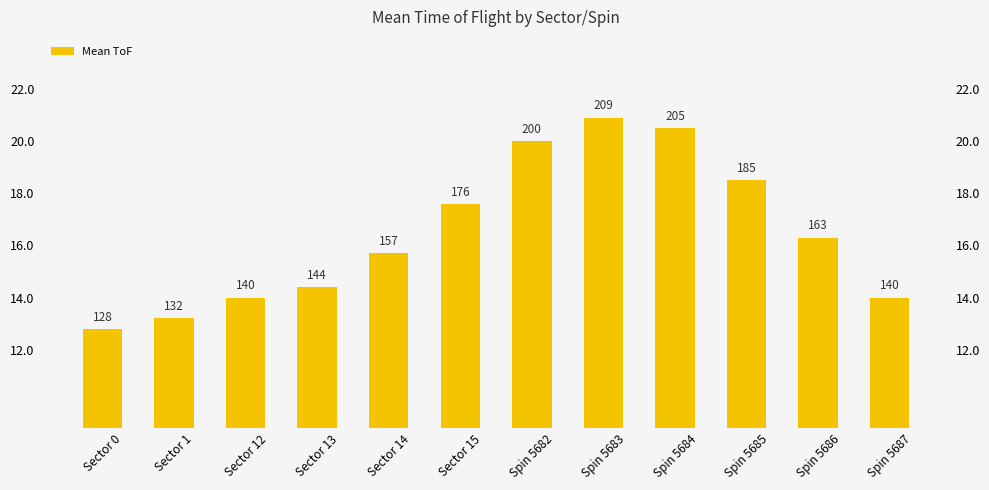

Which has a higher value, Spin 5683 or Spin 5686?

Spin 5683